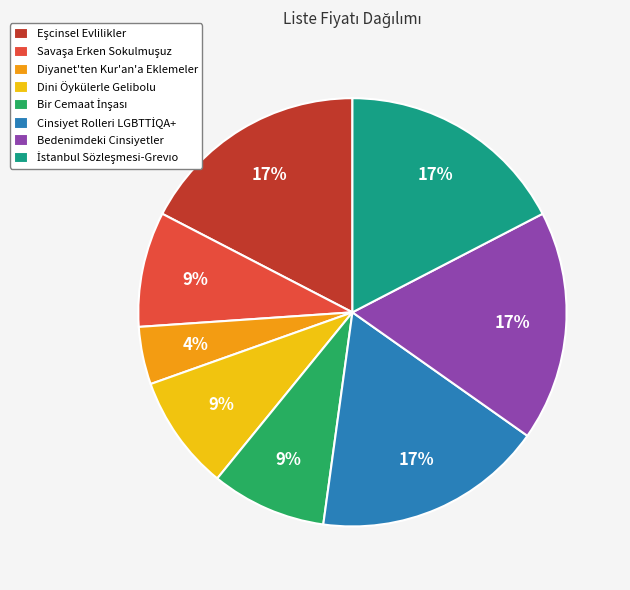

Does any single category account for the majority?

No